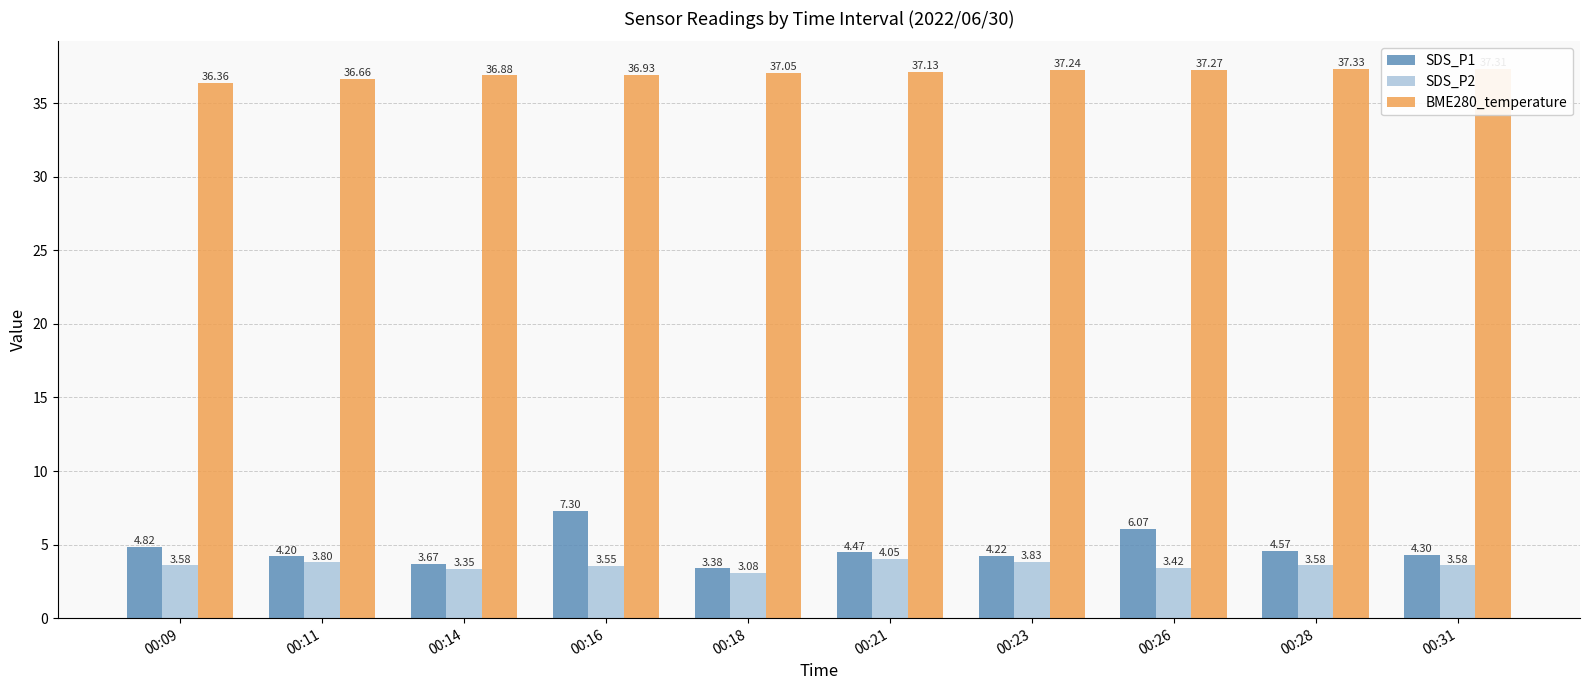

What is the total value across all series at 00:31?

45.2